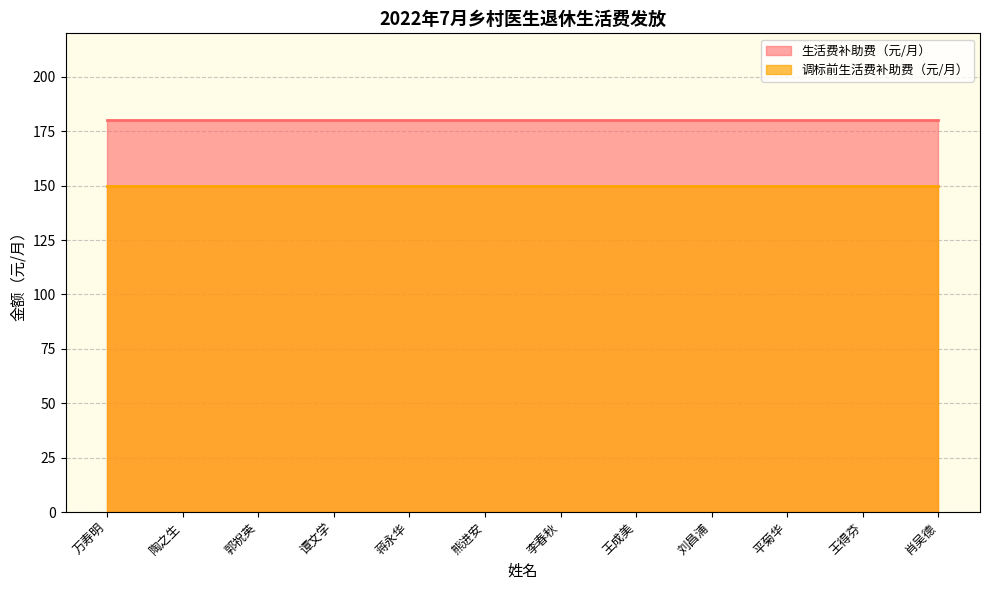

Rank the series by their average value, from highest to lowest.

生活费补助费（元/月）, 调标前生活费补助费（元/月）